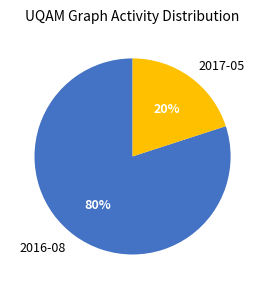

How many slices are in this pie chart?

2